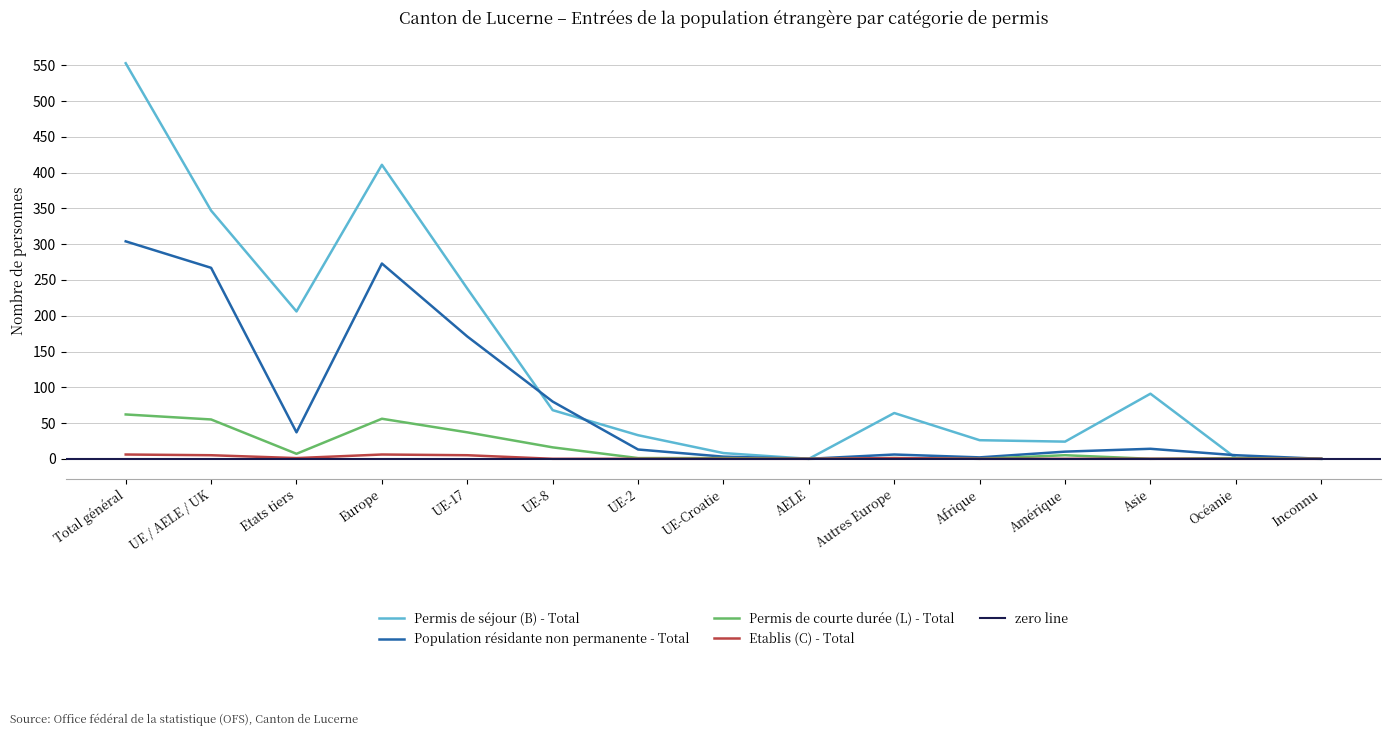

Which series has the largest total across all categories?

Permis de séjour (B) - Total